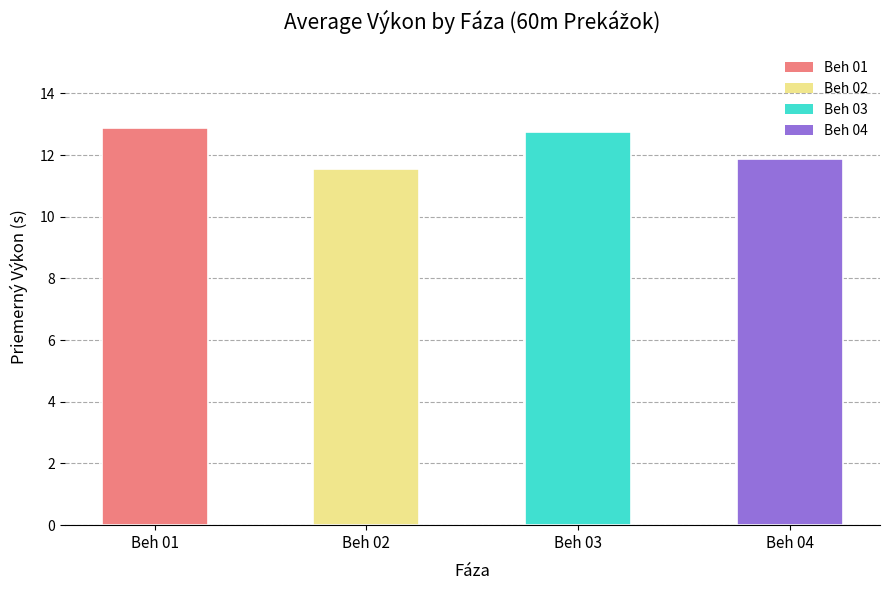

True or false: the data shows 18.4 at Beh 02.

False